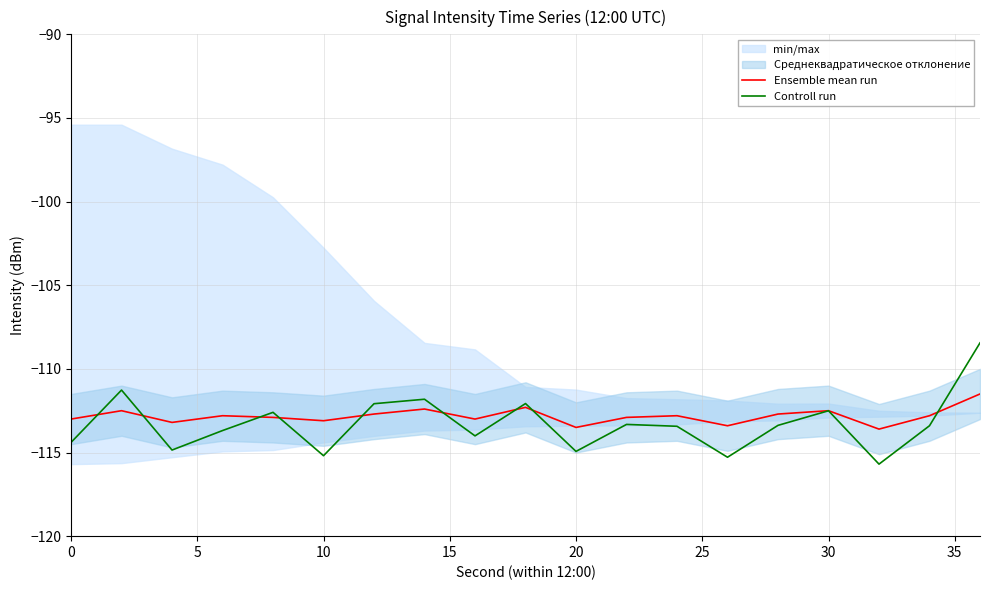

What is the highest value of the Ensemble mean run series?

-111.5